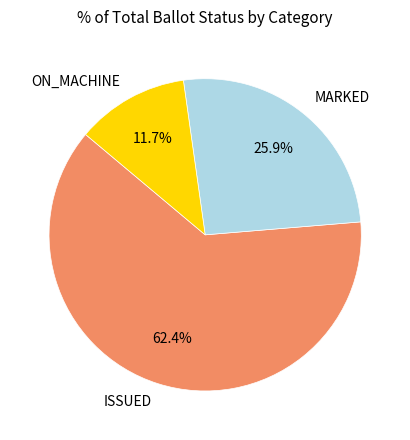

Between ISSUED and ON_MACHINE, which is larger?

ISSUED